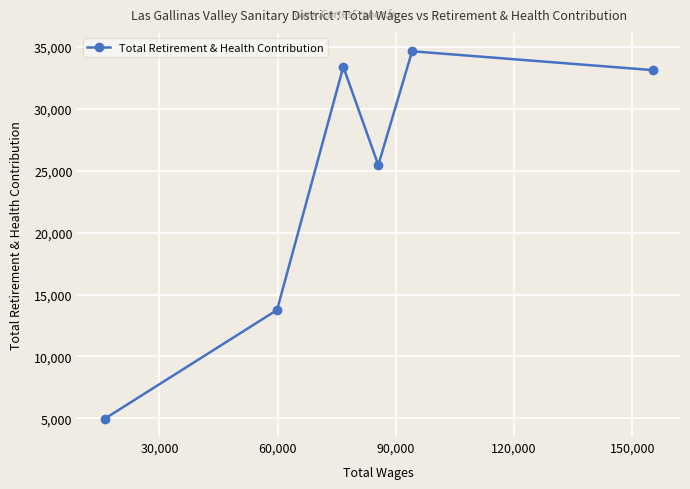

Reading left to right, list all the values displayed in this chart.

4965	13750	33411	25462	34667	33144